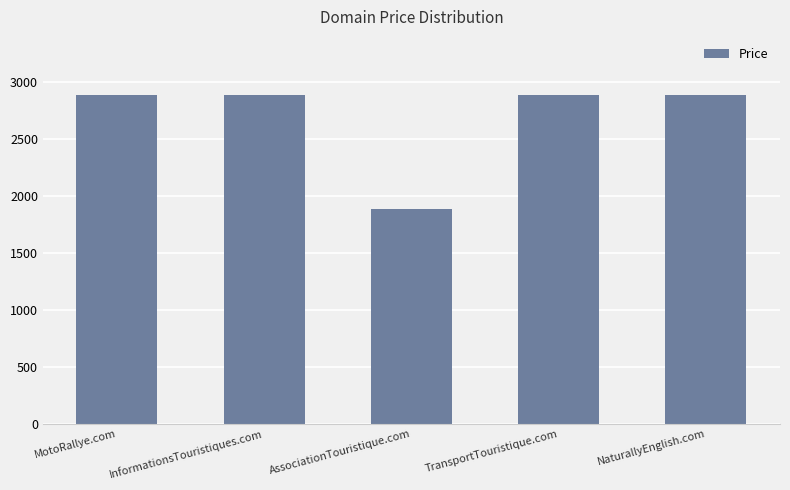

Are the bars grouped side by side (vs. stacked)?

No